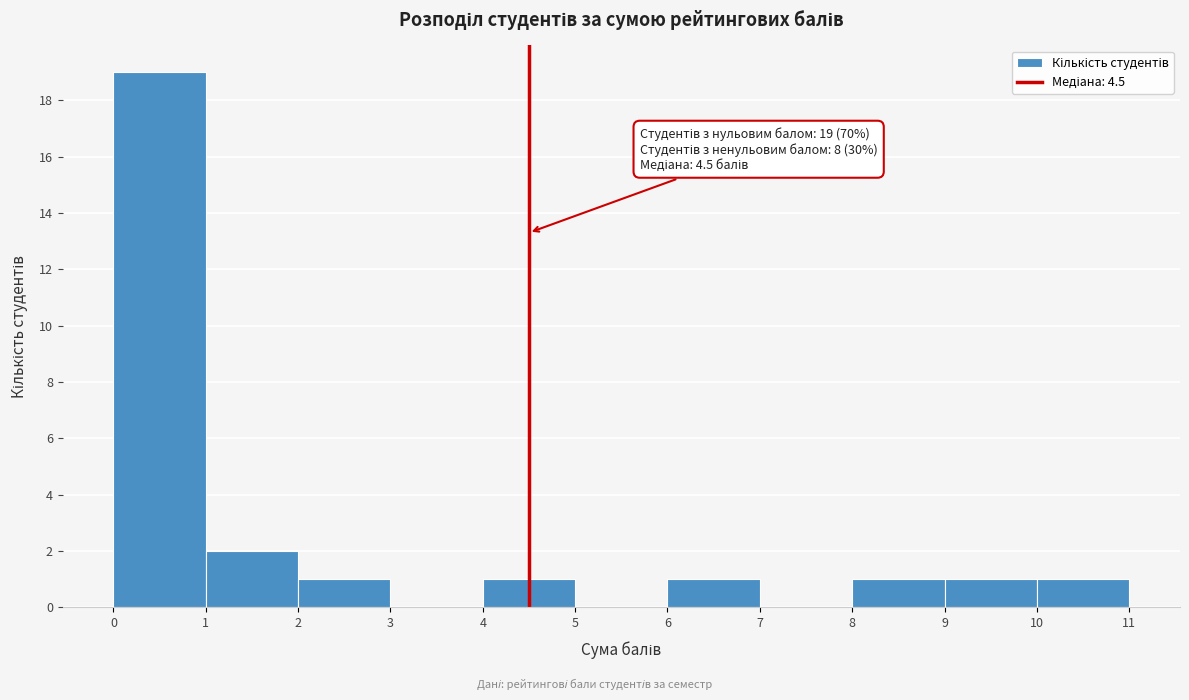

Which range on the x-axis has the tallest bar?

0 to 1